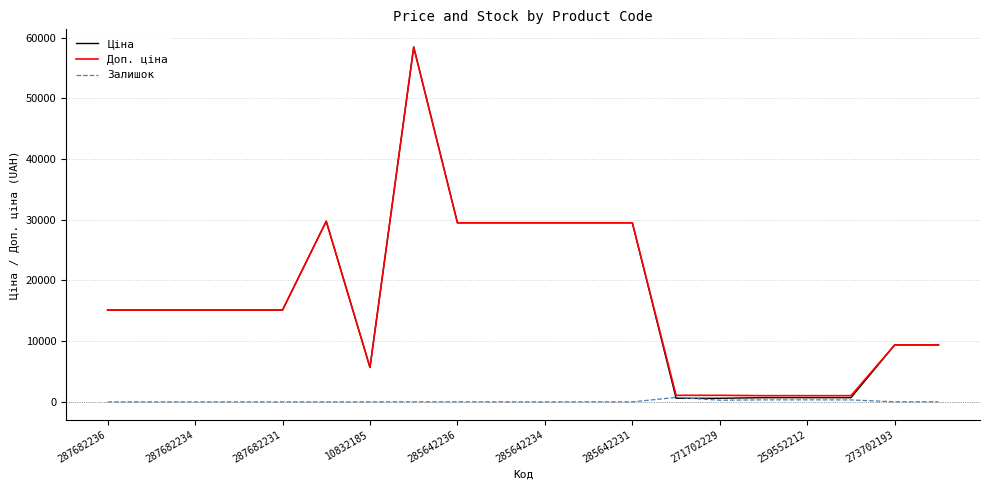

Which series has the largest range (max minus min)?

Ціна